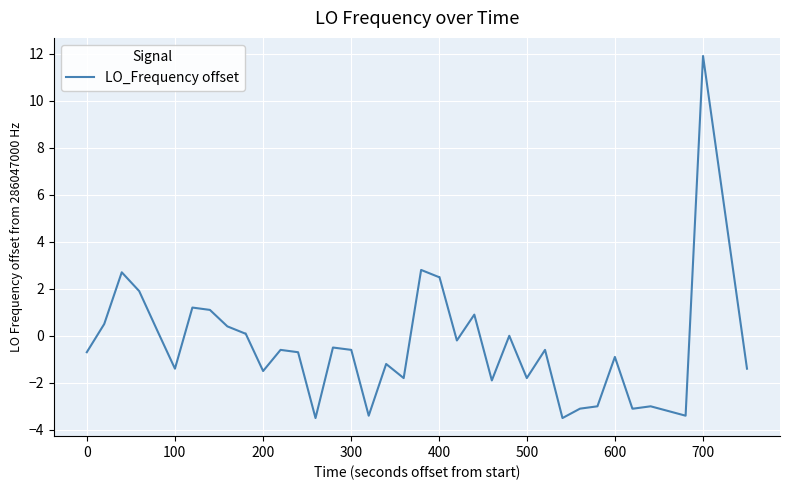

What is the difference between the maximum and minimum values?

15.4